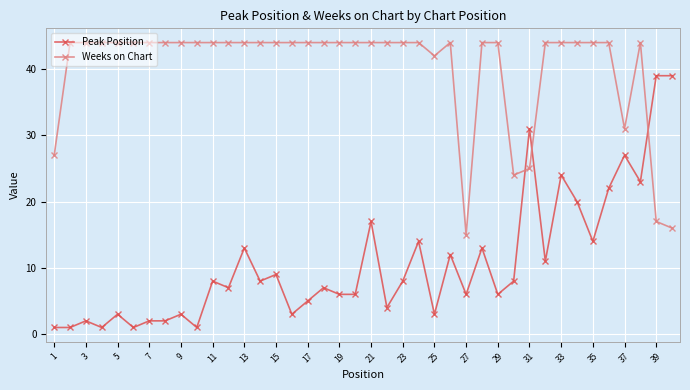

How many lines are shown in the chart?

2